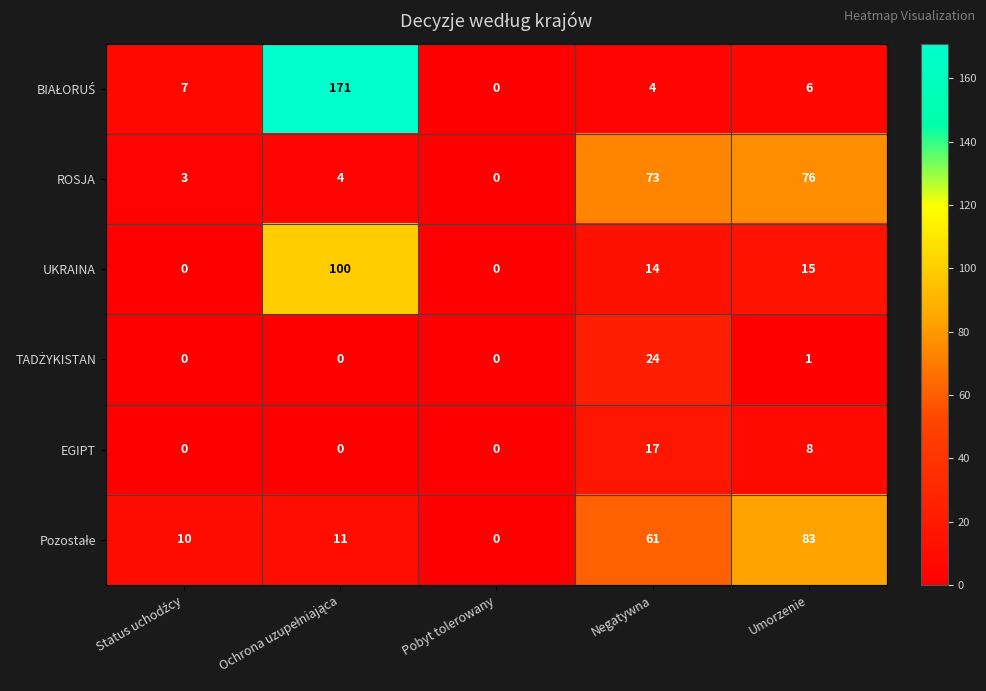

At how many categories does at least one series exceed 146?

1